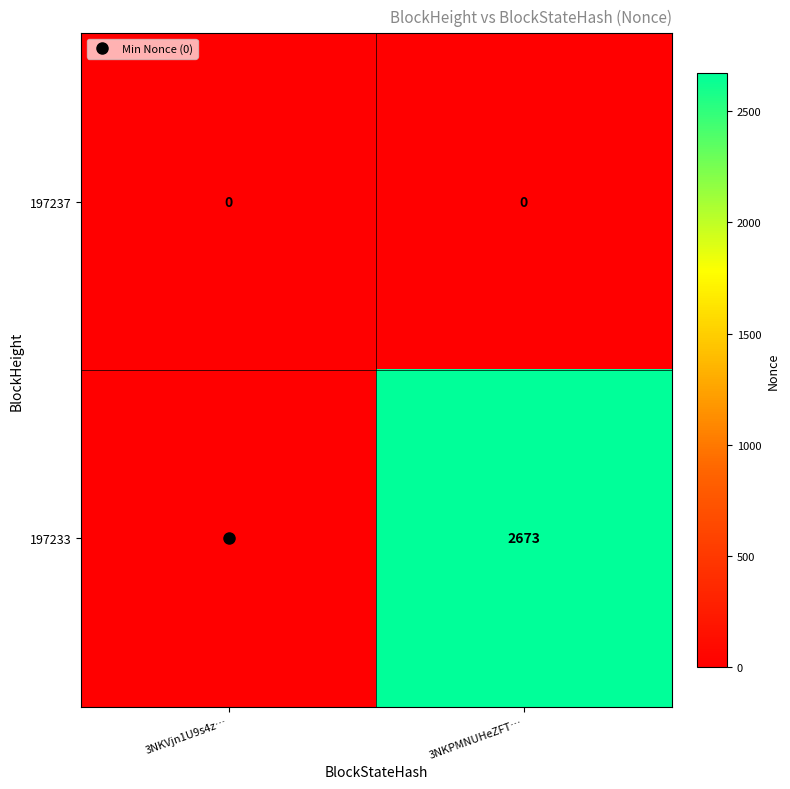

List the series in order of their peak value, lowest first.

197237, 197233